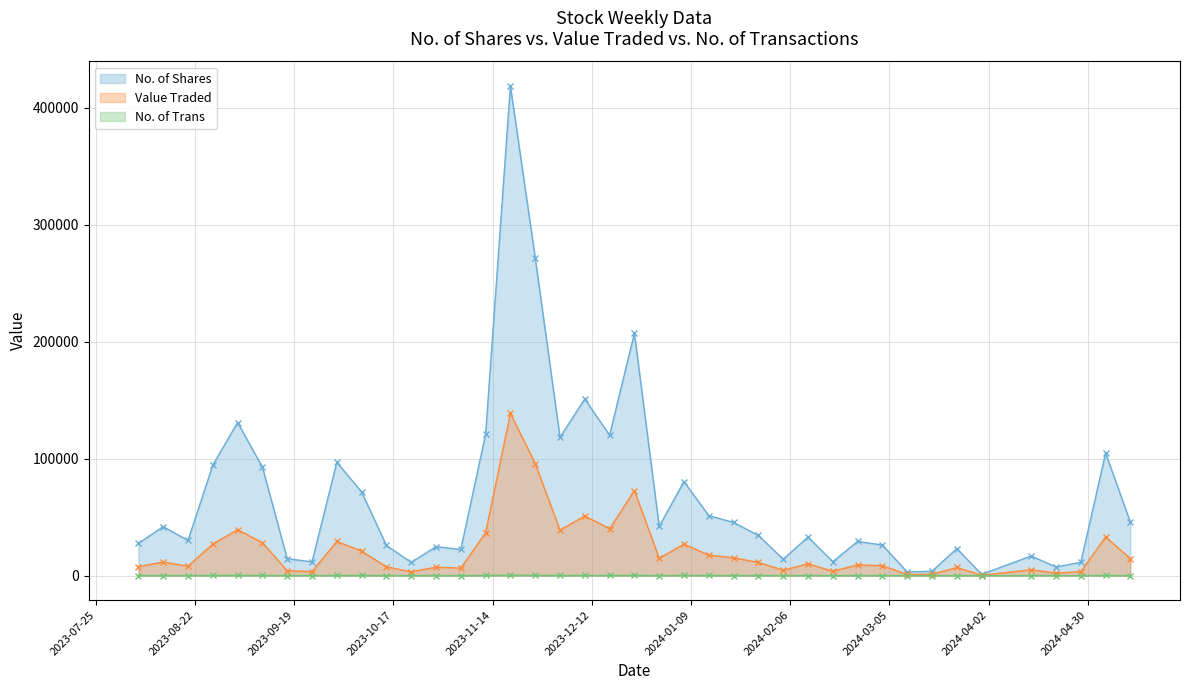

Count the number of categories in the chart.

40